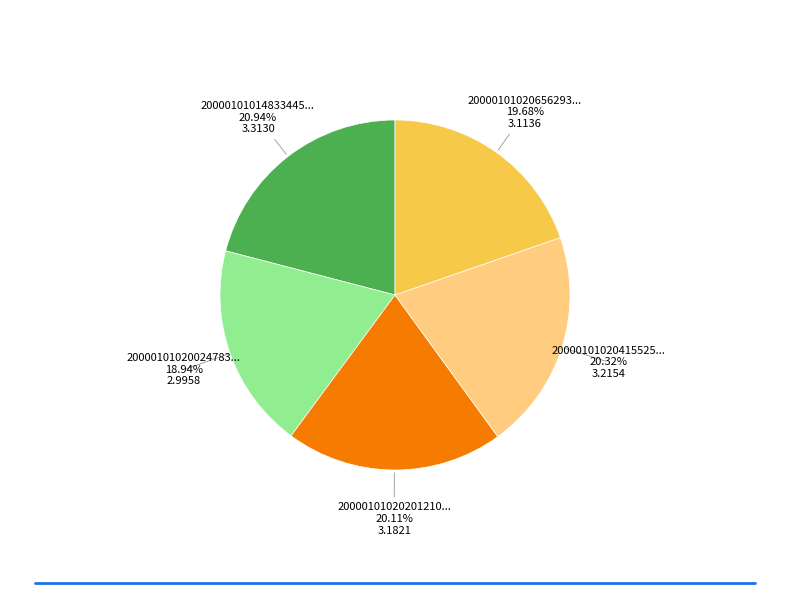

Is there a majority slice in this chart?

No